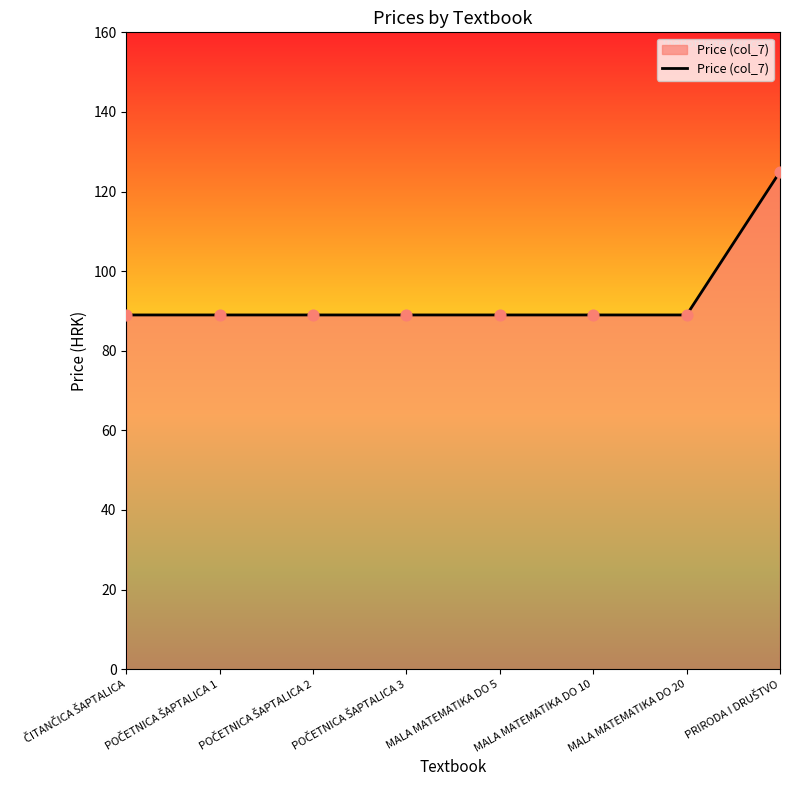

Is it true that the value at MALA MATEMATIKA DO 20 is 48?

False